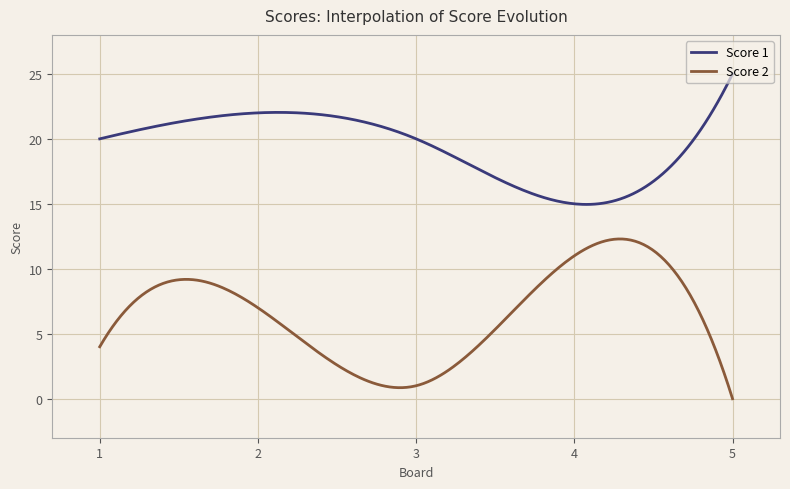

How many lines are shown in the chart?

2